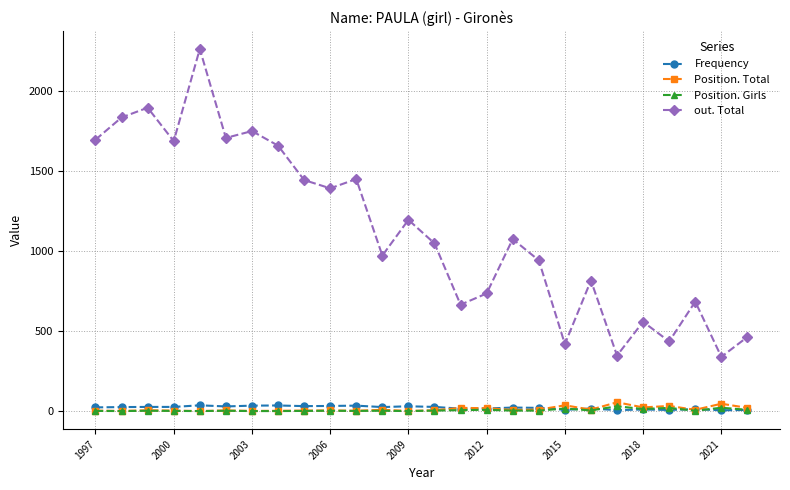

Which series has the largest range (max minus min)?

out. Total